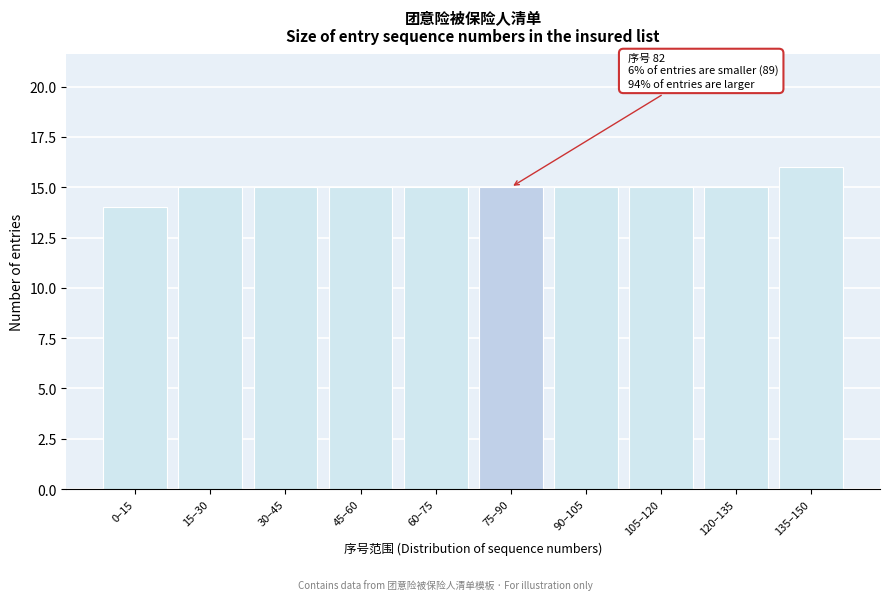

Reading right to left, list all the values displayed in this chart.

16	15	15	15	15	15	15	15	15	14